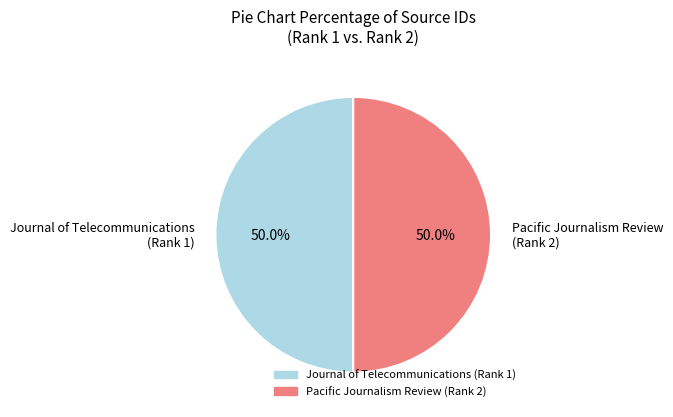

To the nearest percent, what is the average slice percentage?

50%